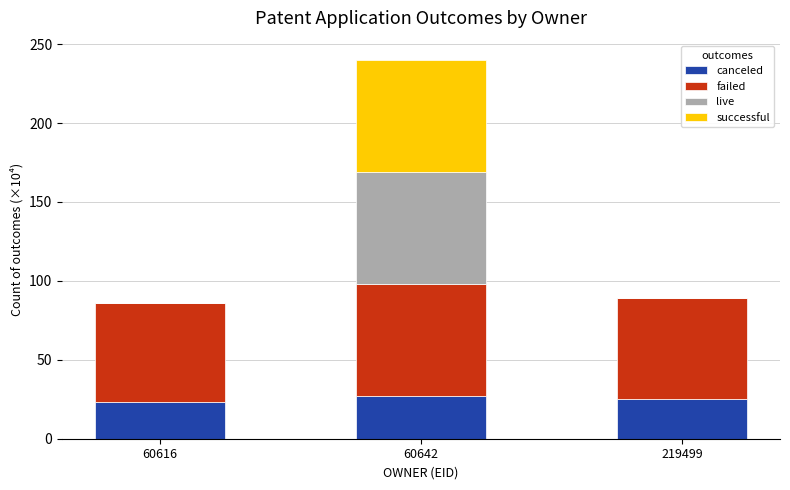

Is it true that canceled equals 24.9 at 219499?

True